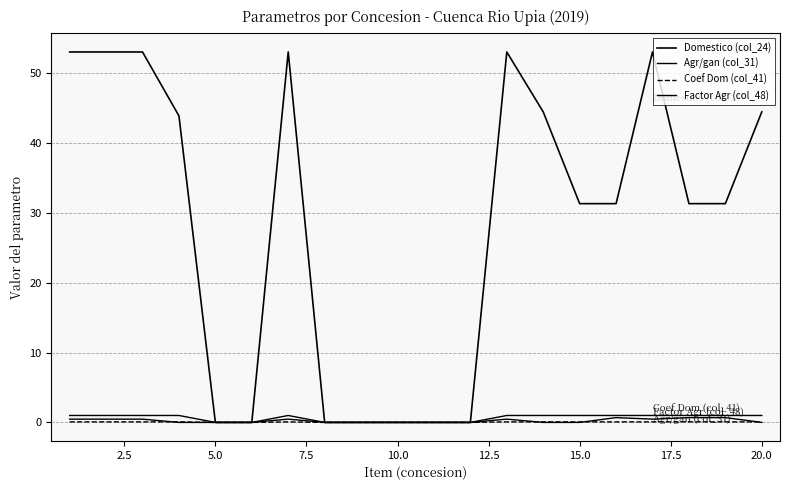

Which series has the largest total across all categories?

Domestico (col_24)